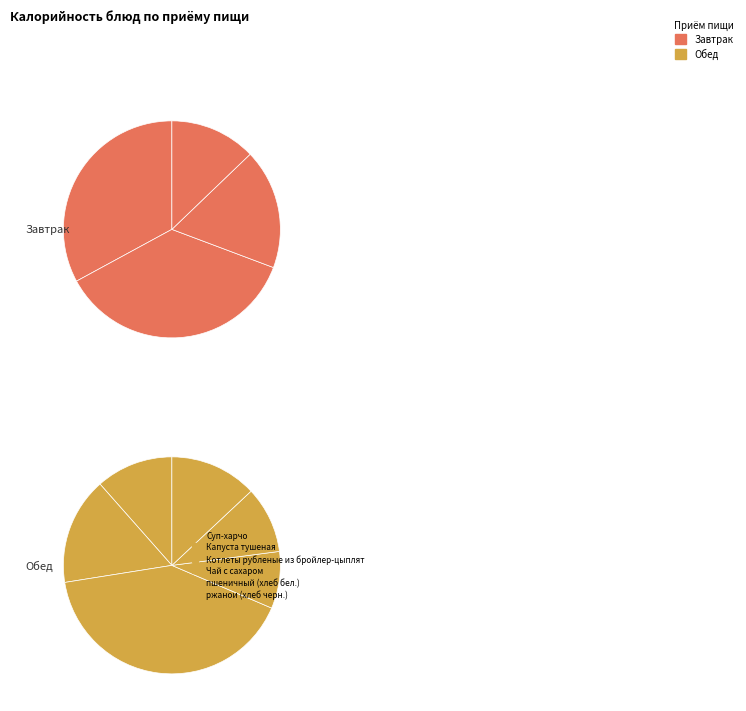

Count the number of slices in the pie.

10